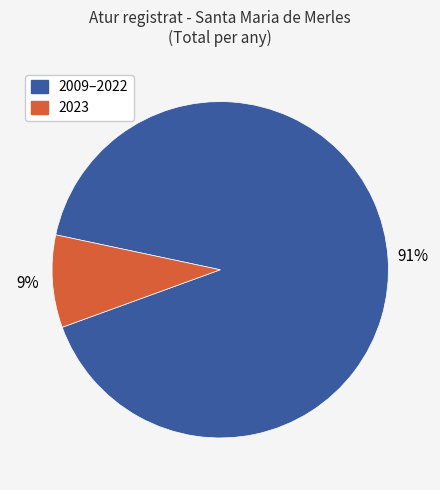

Is there any slice that represents more than half of the pie?

Yes